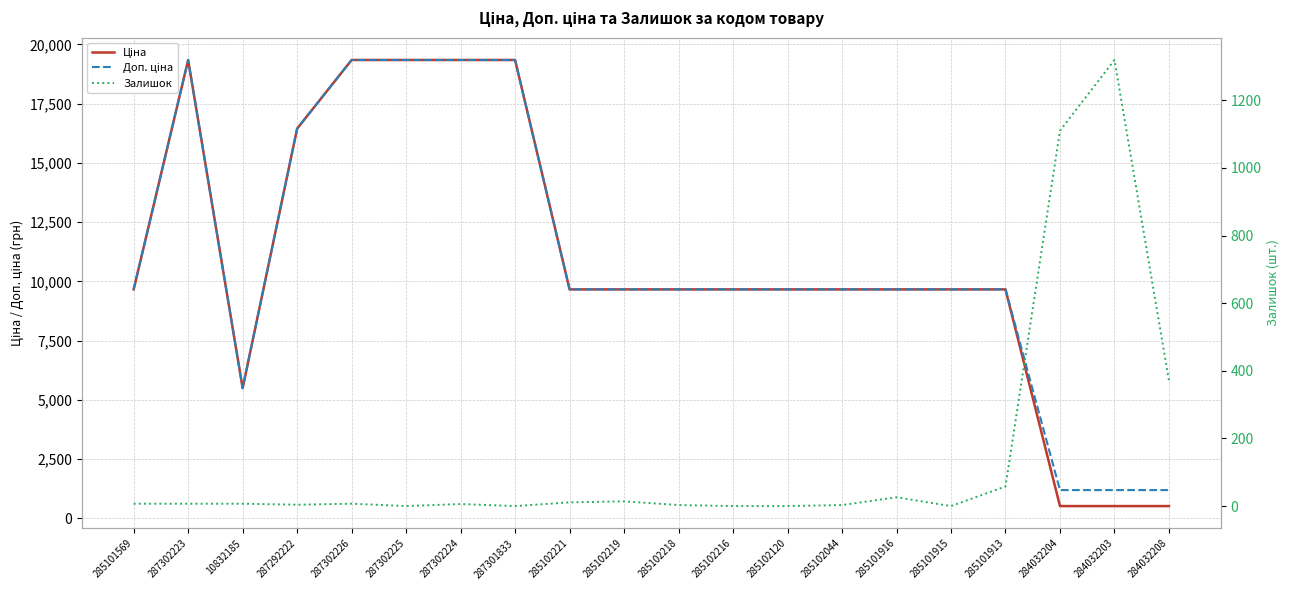

Where do Залишок and Ціна first cross each other?

285101913 and 284032204